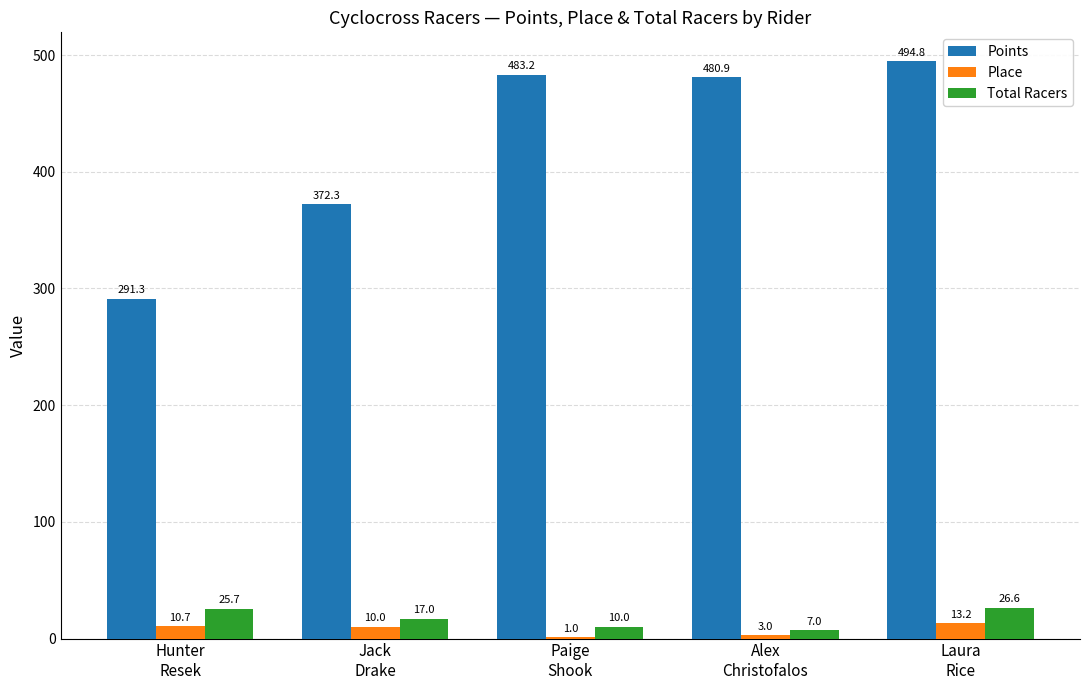

What is the greatest value displayed?

494.8